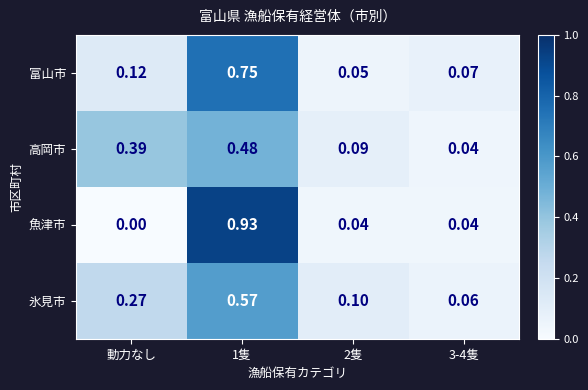

Where is 魚津市 nearest to the value 0?

動力なし